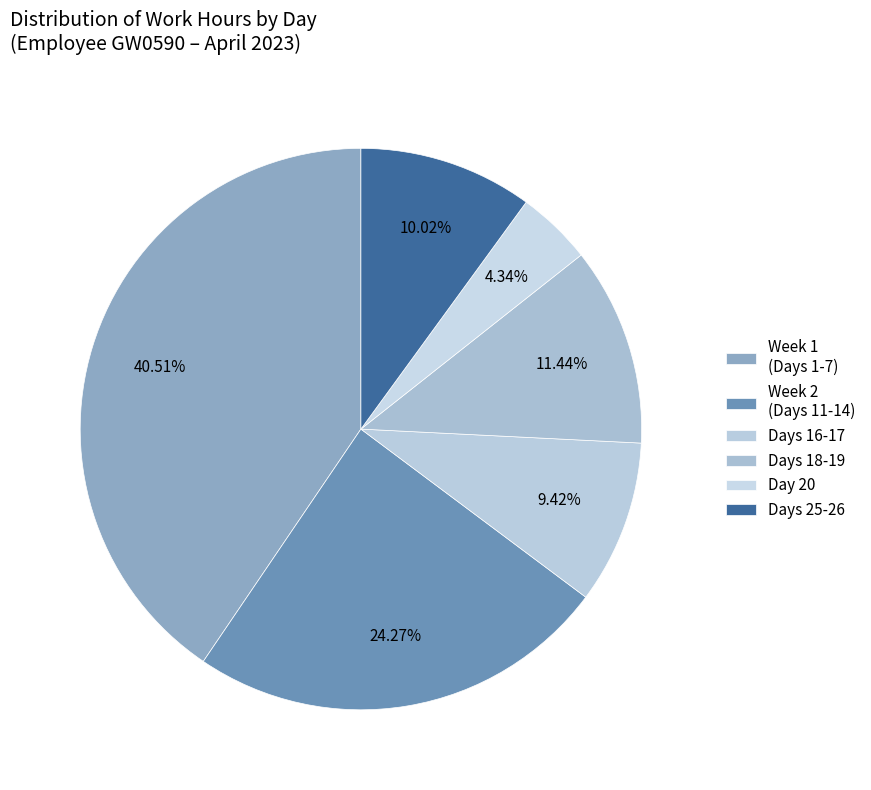

How many segments does this pie chart have?

6